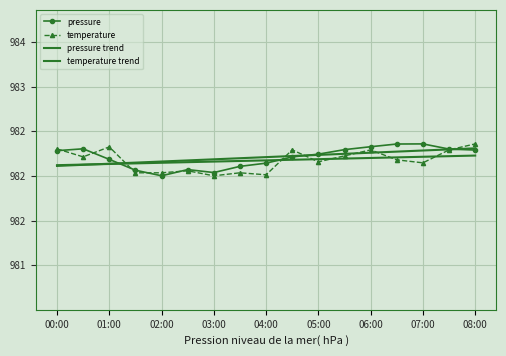

At how many categories does at least one series exceed 982?

17